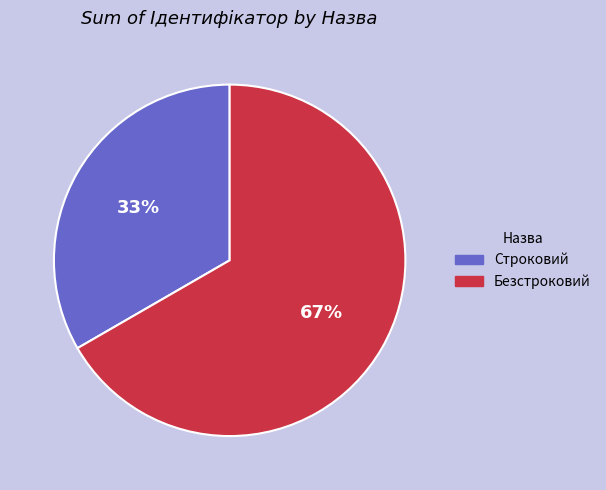

Is it true that Строковий is 22% of the pie?

False